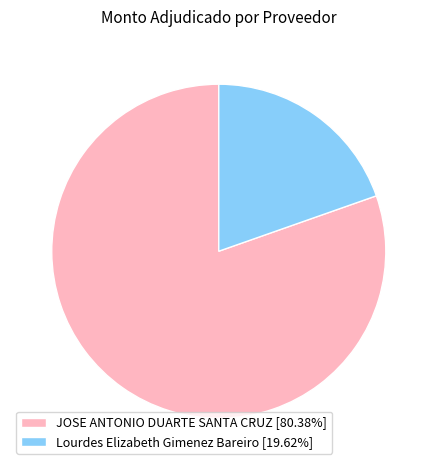

Does any single category account for the majority?

Yes